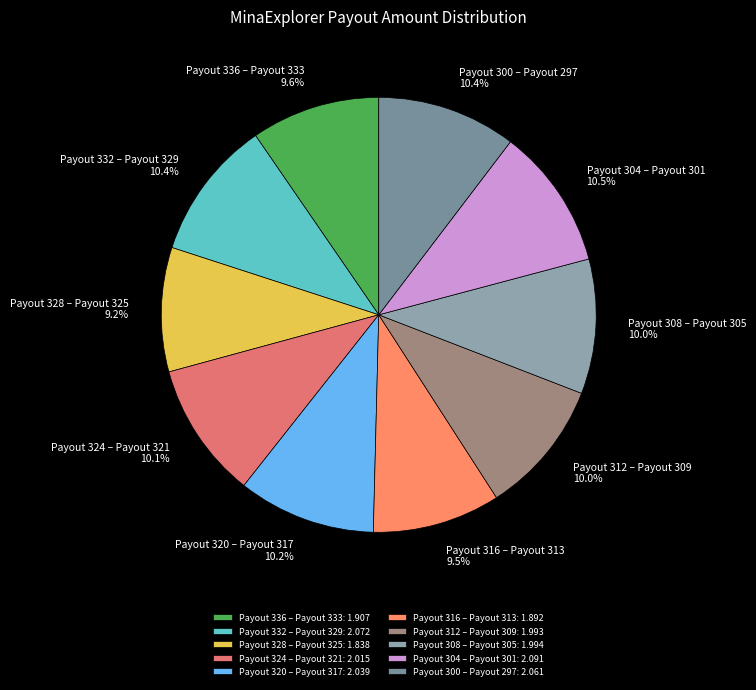

What portion of the pie excludes Payout 328 – Payout 325?

90.8%